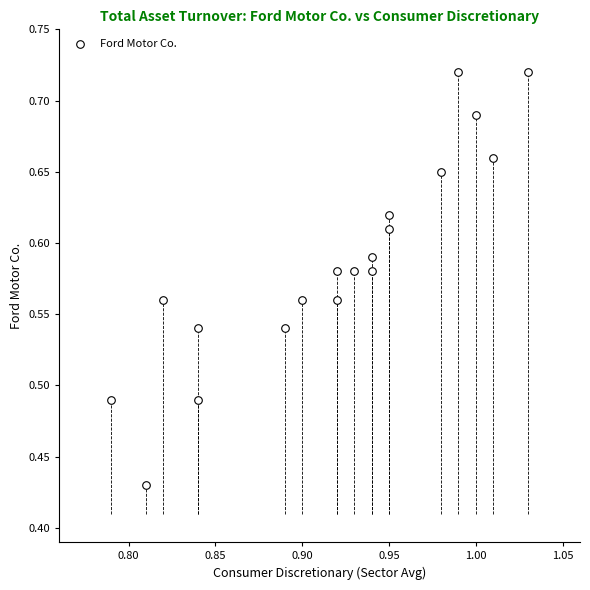

What is the range of Y values (max minus min)?

0.3